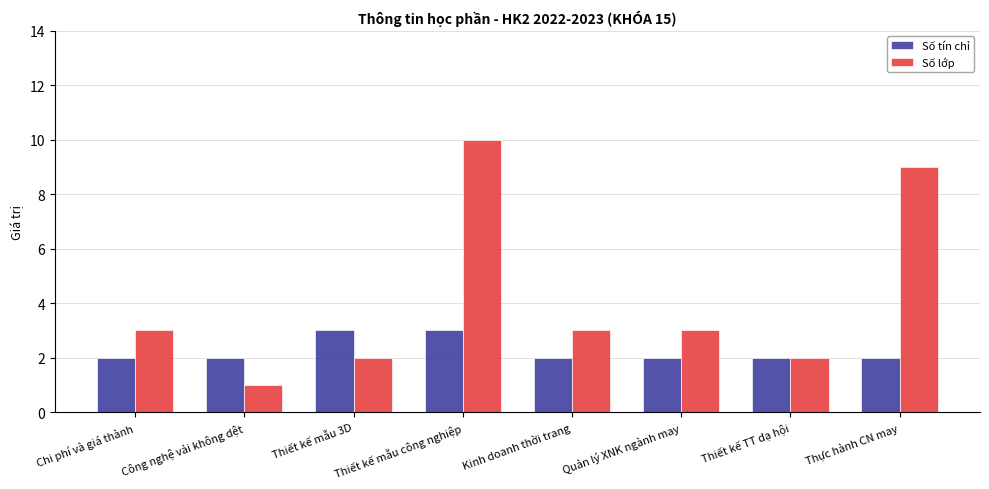

What is the label of the 5th bar from the left?

Kinh doanh thời trang